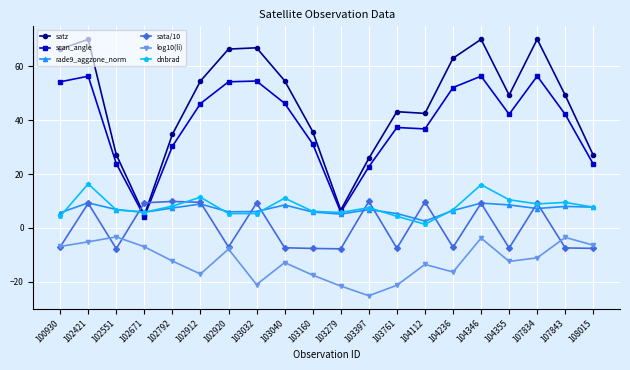

What are all the series names shown in the legend?

satz, scan_angle, rade9_aggzone_norm, sata/10, log10(li), dnbrad